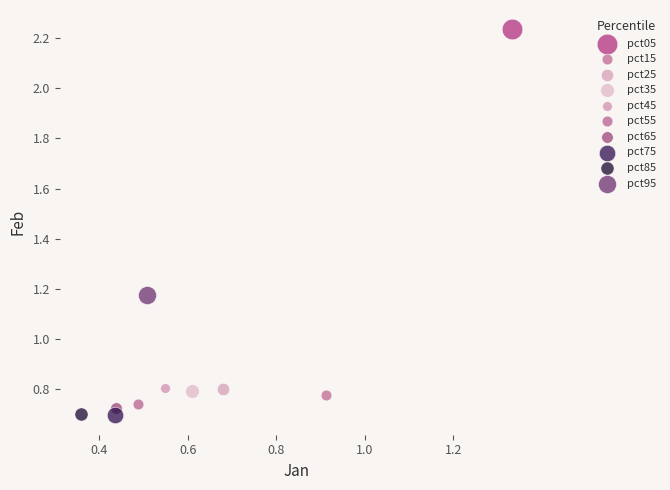

What are all the series names shown in the legend?

pct05, pct15, pct25, pct35, pct45, pct55, pct65, pct75, pct85, pct95